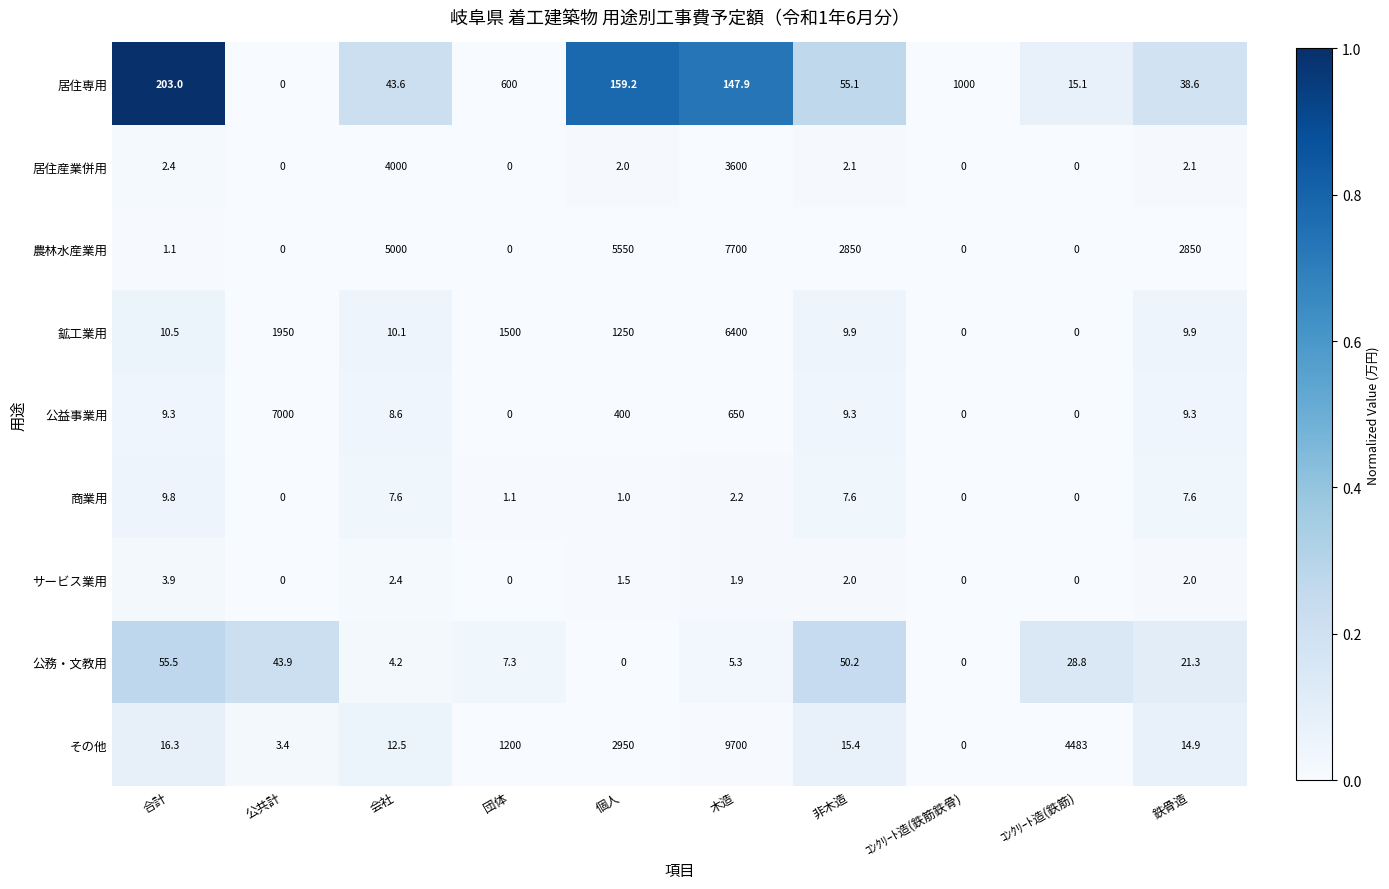

What is the average value of the サービス業用 series?

1.4